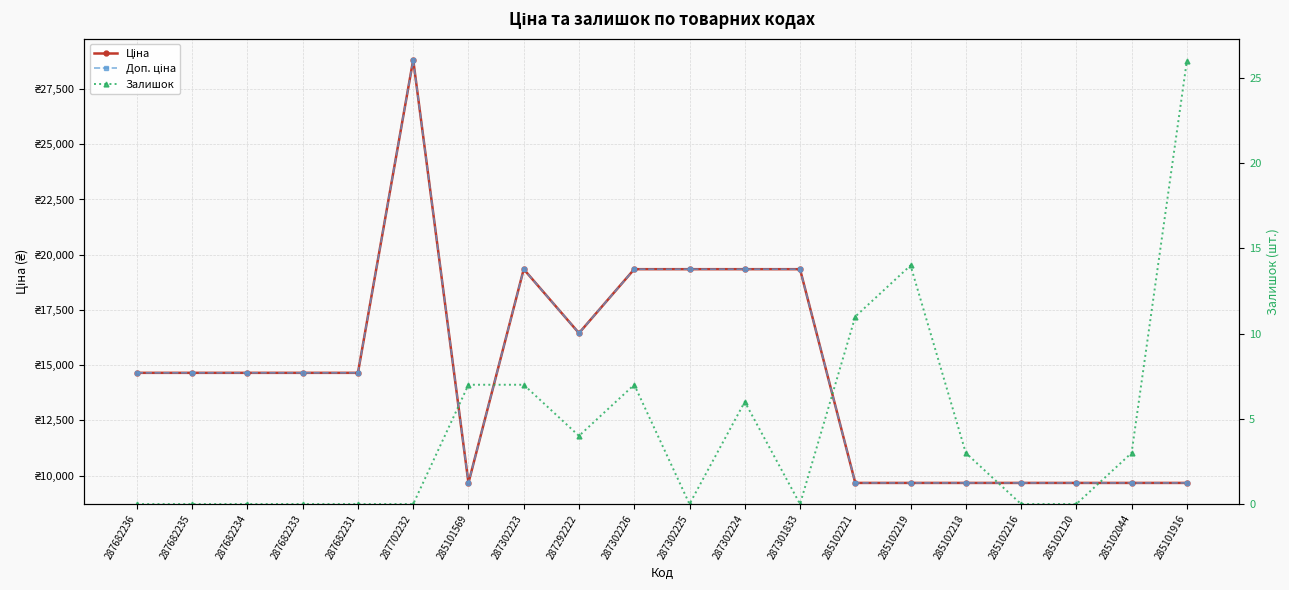

Between 285102120 and 287302226, which is larger?

287302226